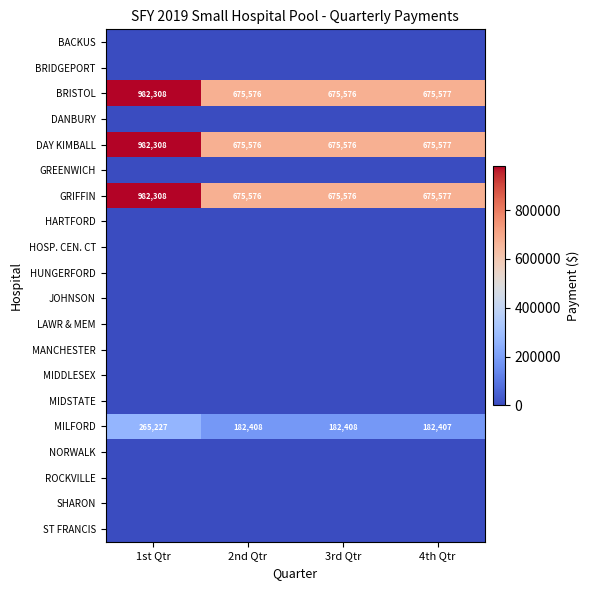

What is the spread (max minus min) of values at 1st Qtr?

982308